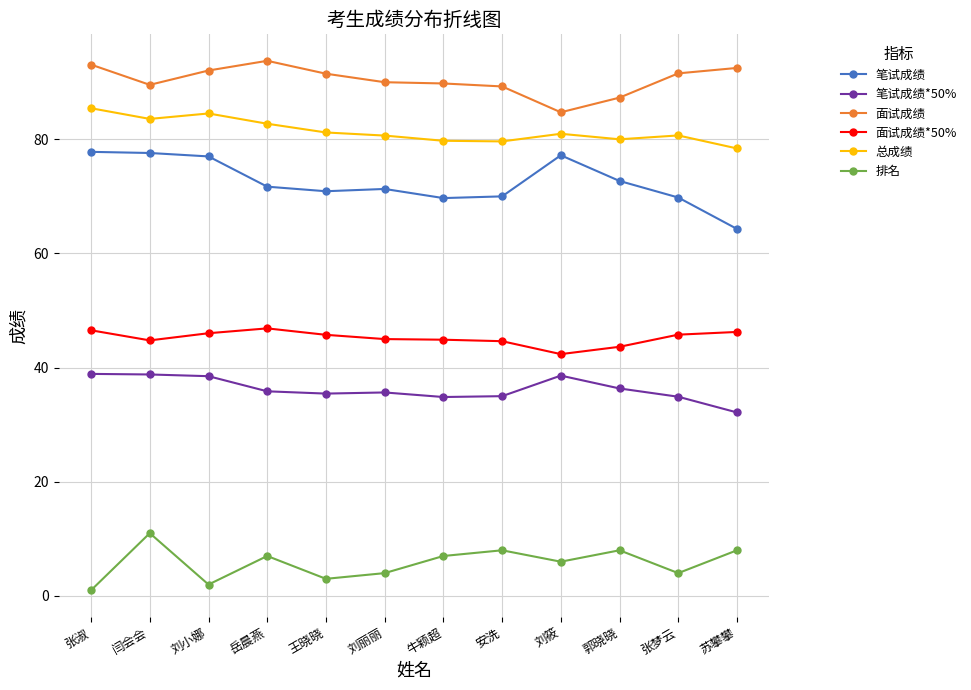

What is the maximum value shown in the chart?

93.8